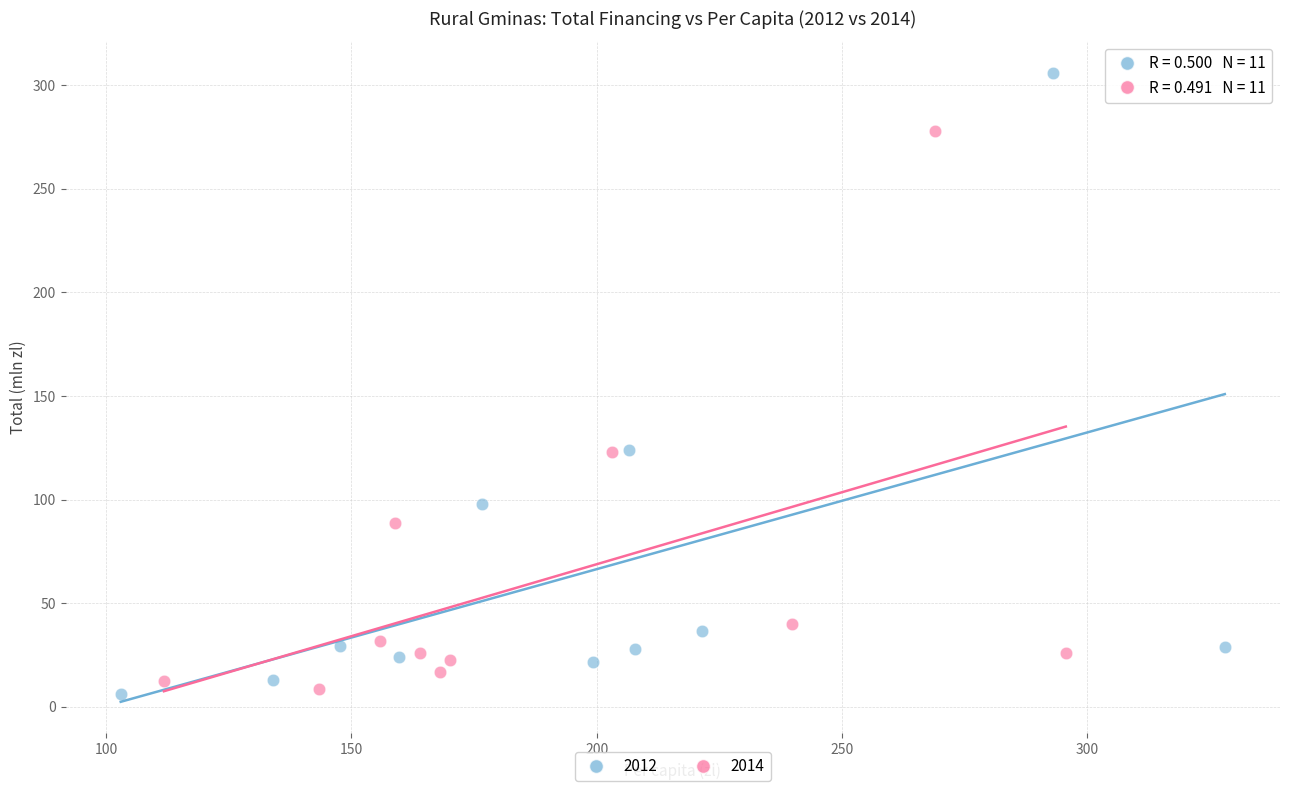

Which series has the largest Y range (max minus min)?

2012